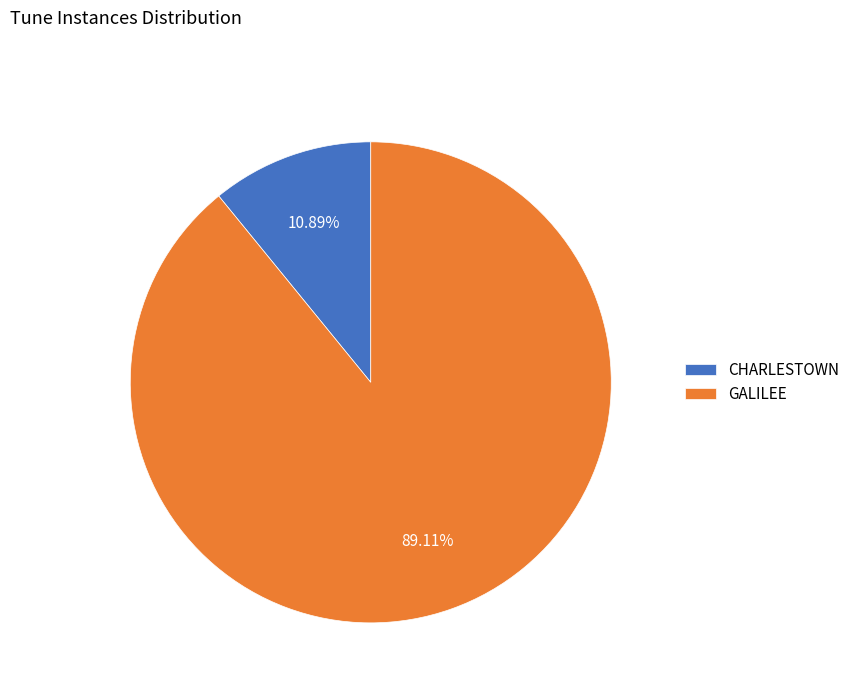

What portion of the pie excludes CHARLESTOWN?

89.1%